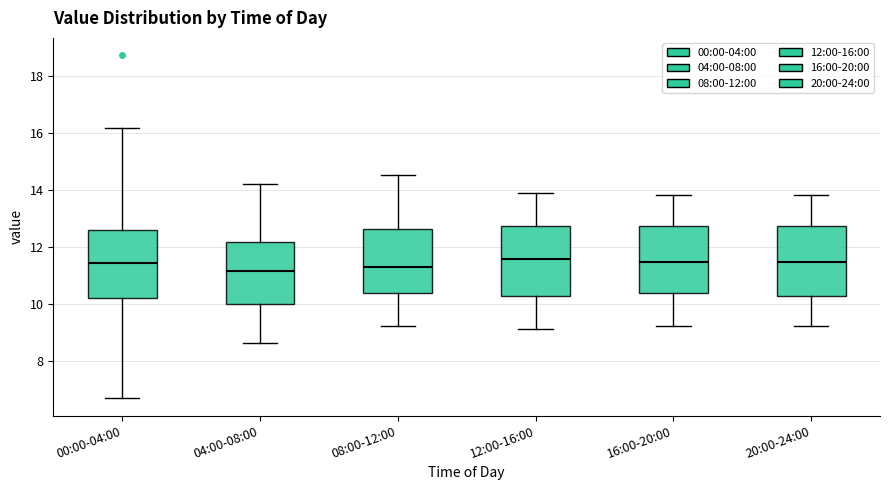

Where does the lower whisker of the box for 12:00-16:00 end on the y-axis? The values are not printed on the chart, so give them approximately, as read against the axis.

9.2